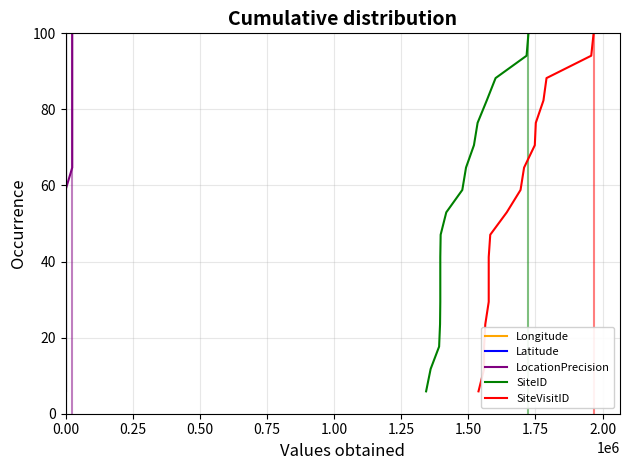

What is the highest value of the SiteVisitID series?

100.0